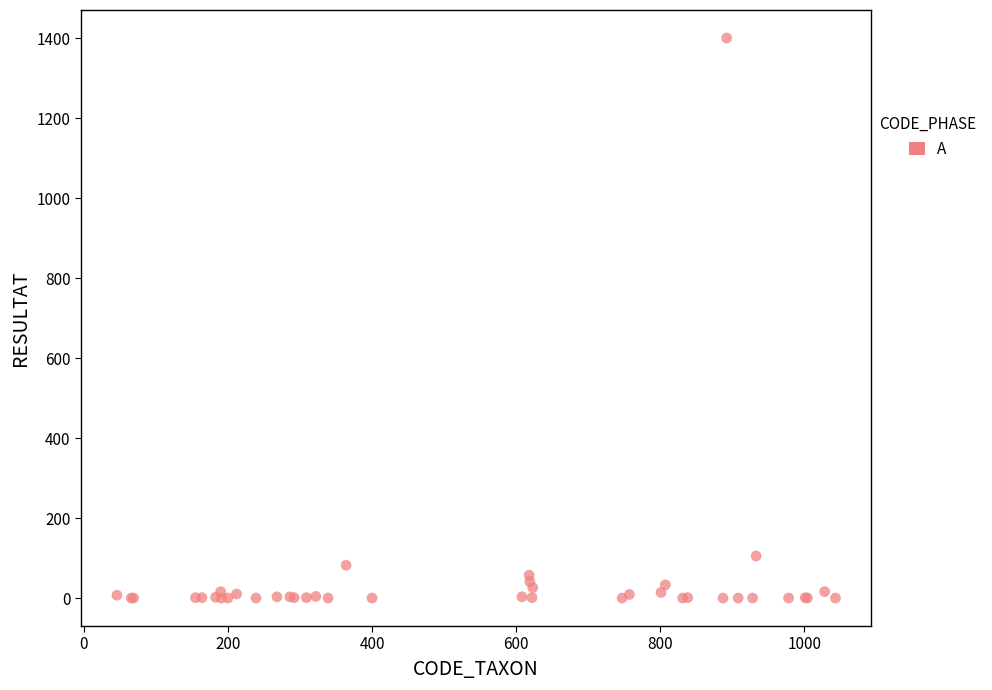

What Y value in the scatter plot is closest to 700?

105